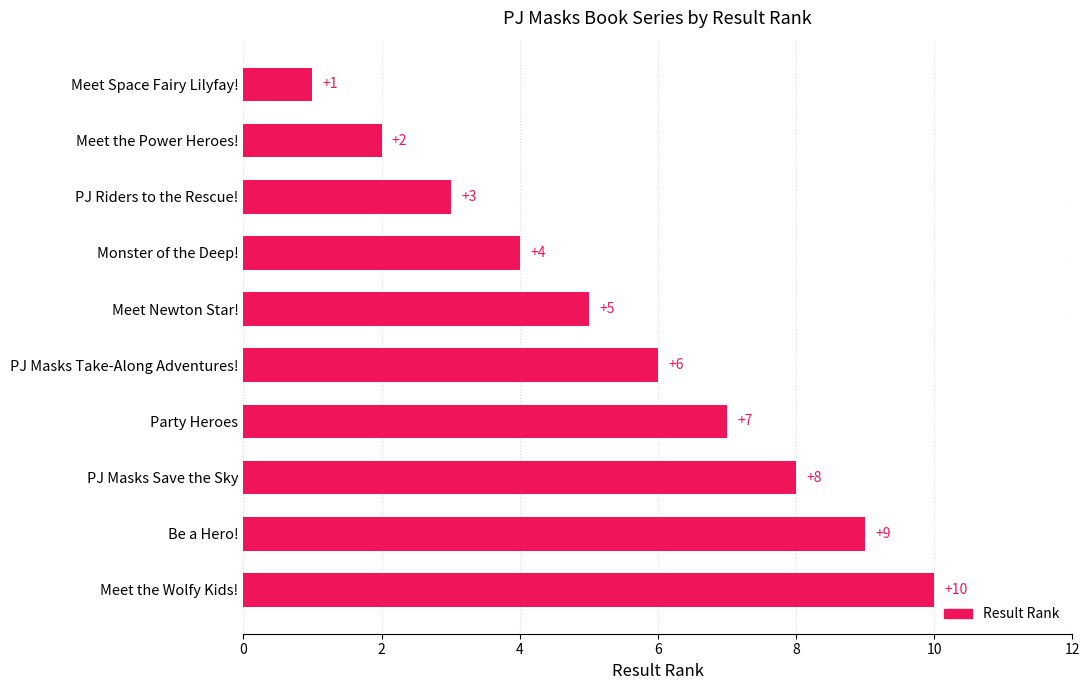

Is it true that the value at Be a Hero! is 4?

False